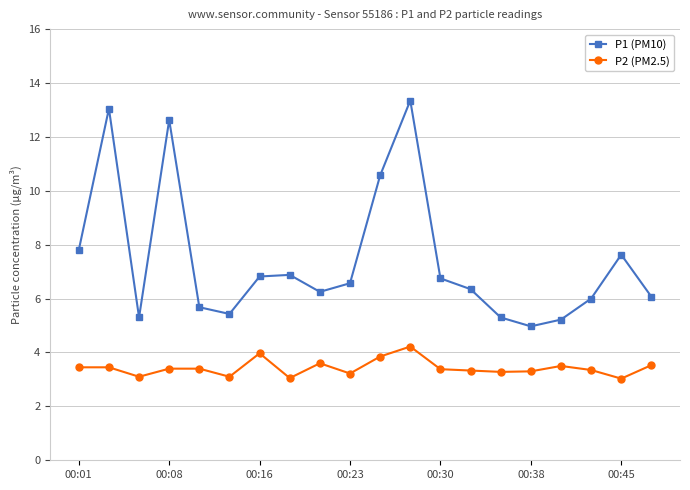

What is the minimum value shown in the chart?

3.0